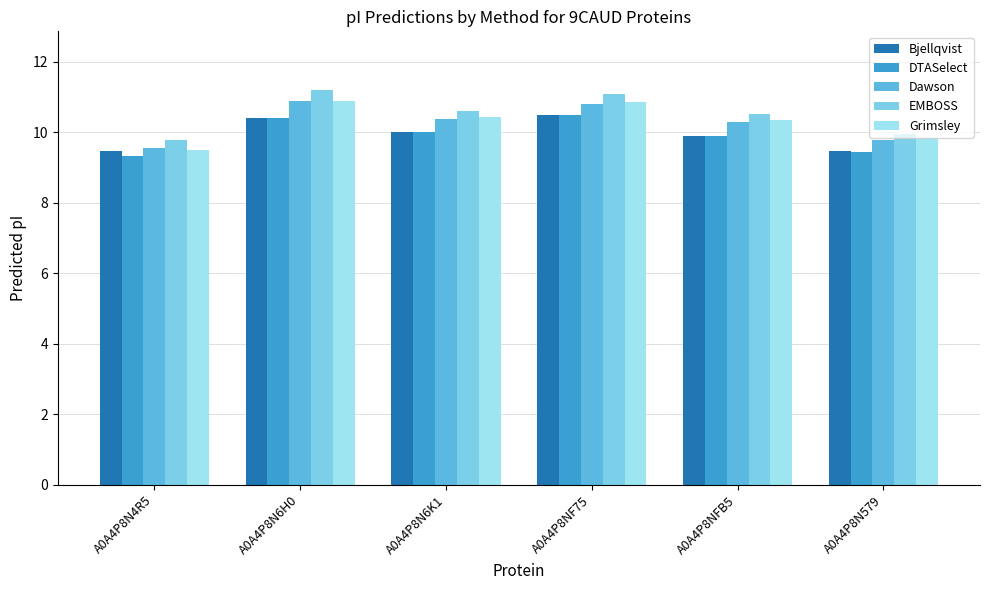

What is the smallest value displayed?

9.3